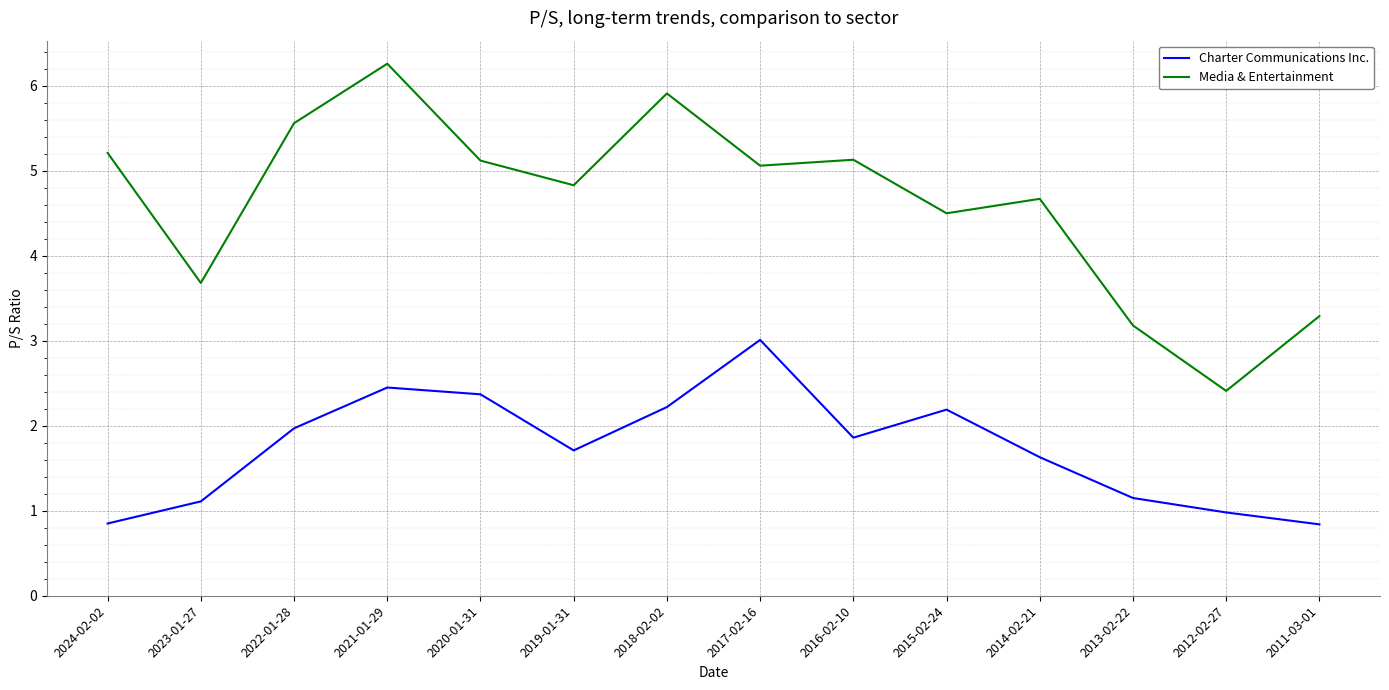

Rank the series by their average value, from highest to lowest.

Media & Entertainment, Charter Communications Inc.